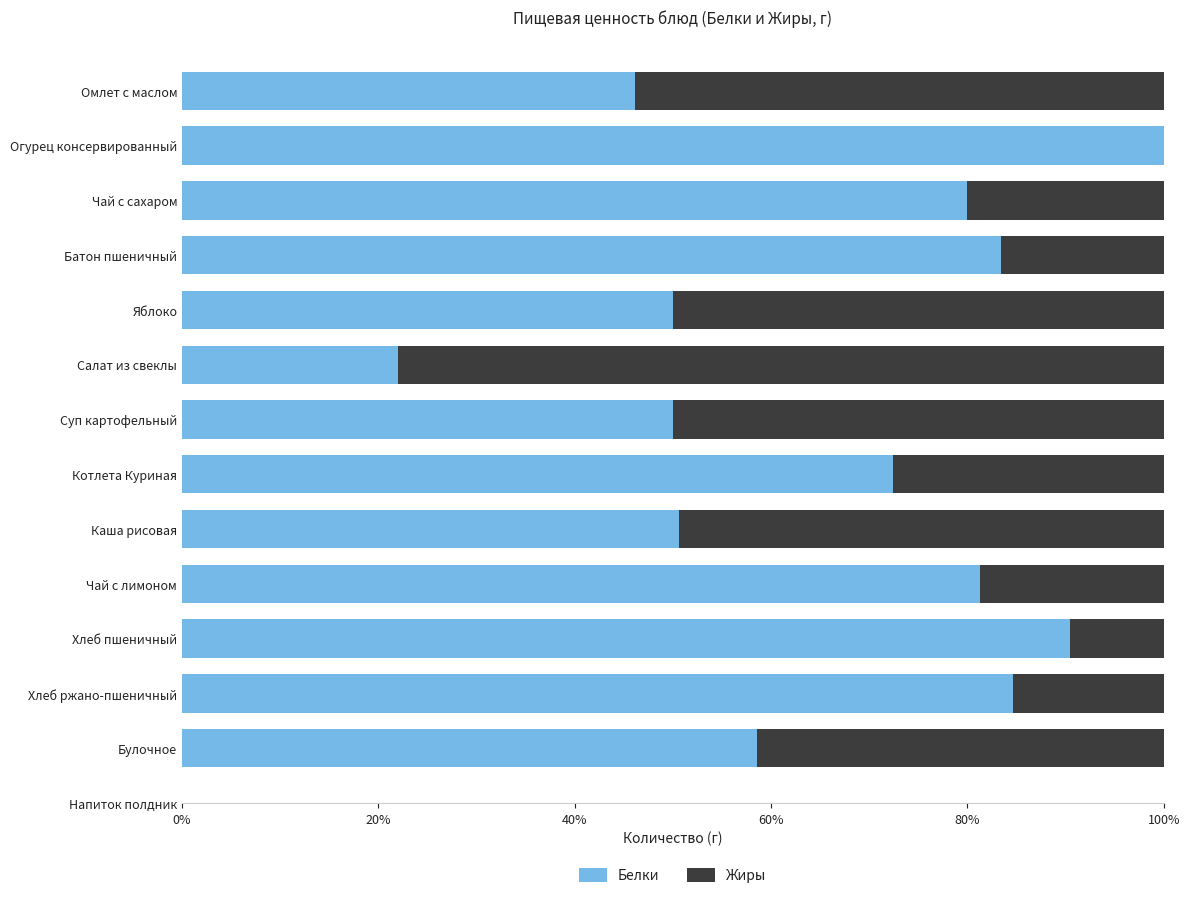

At which label does Белки reach its peak?

Огурец консервированный